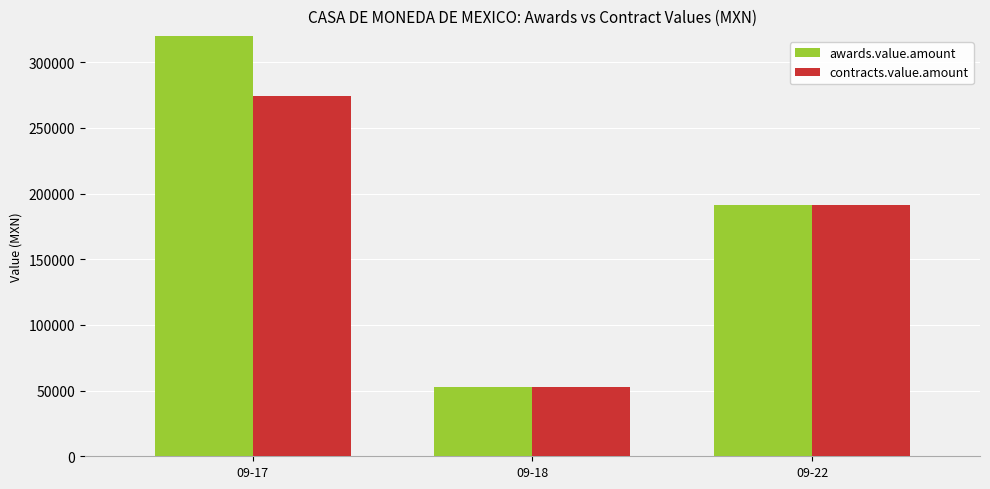

What is the total value across all series at 09-18?

104994.5